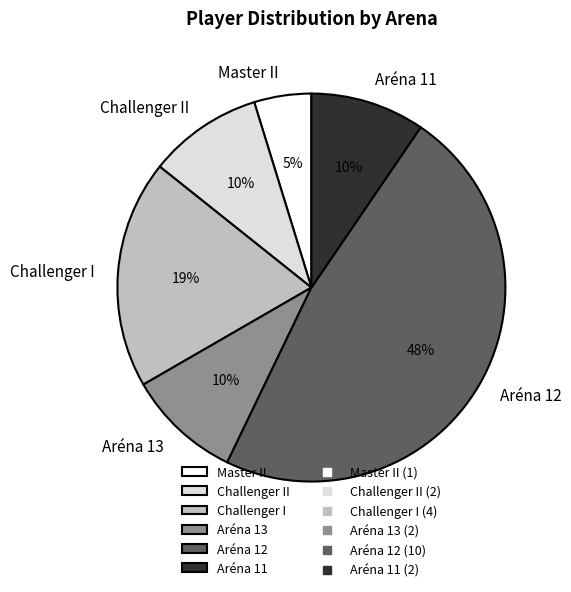

To the nearest percent, what percentage of the pie is Aréna 13?

10%